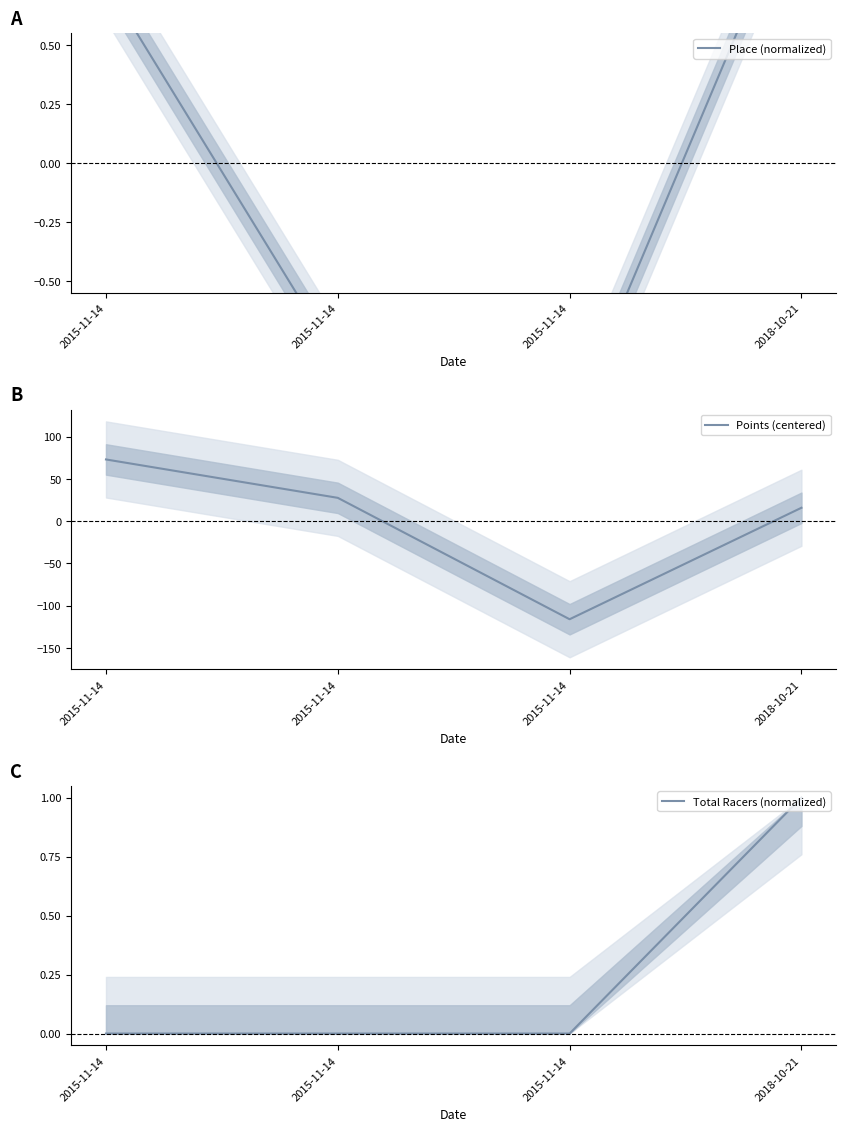

What is the difference between the maximum and minimum values in the Points (centered) series?

188.9